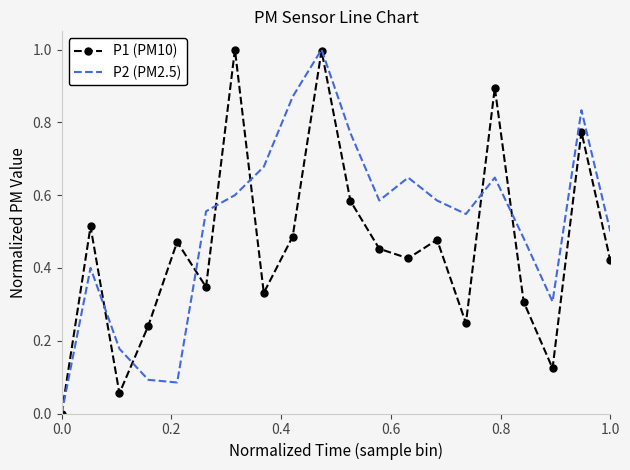

What is the greatest value displayed?

1.0